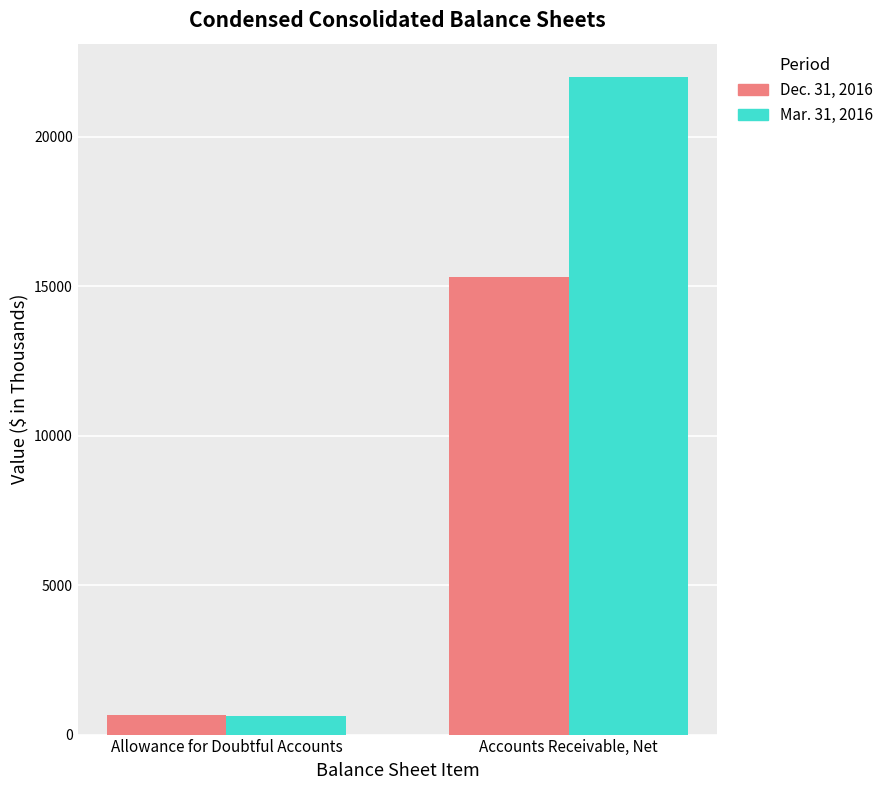

Reading left to right, list all the values displayed in this chart.

Dec. 31, 2016: Allowance for Doubtful Accounts=654	Accounts Receivable, Net=15308
Mar. 31, 2016: Allowance for Doubtful Accounts=617	Accounts Receivable, Net=22017